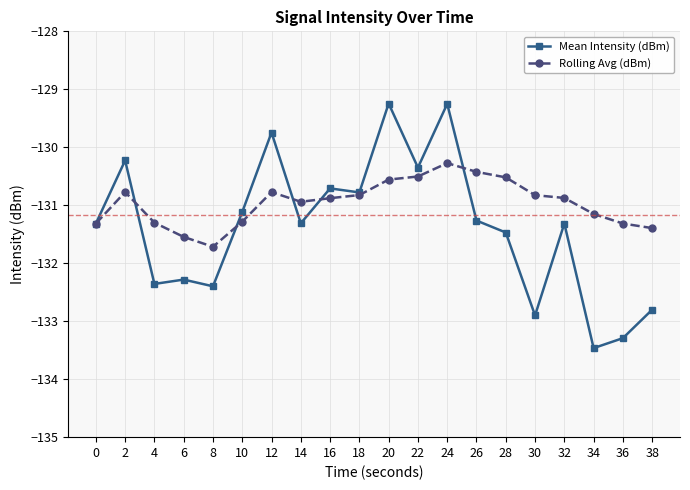

What is the value of the Rolling Avg (dBm) point at the 13th from the left?

-130.3